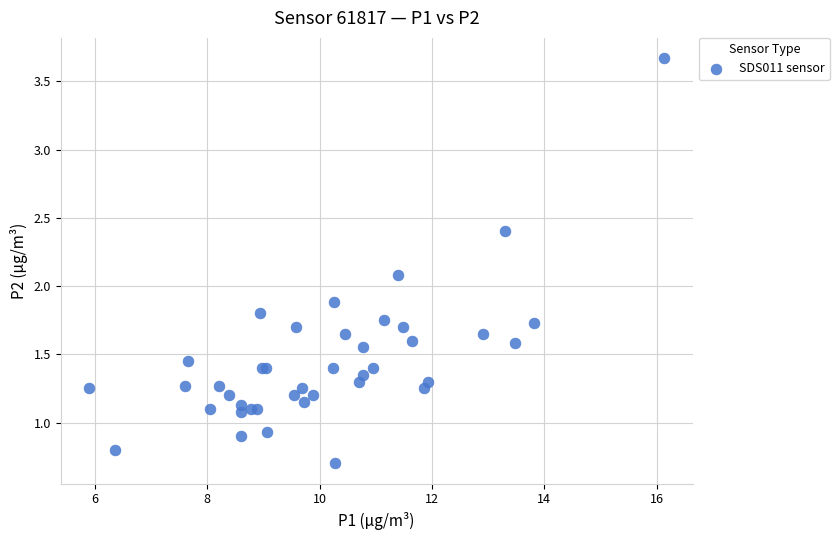

What Y value in the scatter plot is closest to 2?

2.1